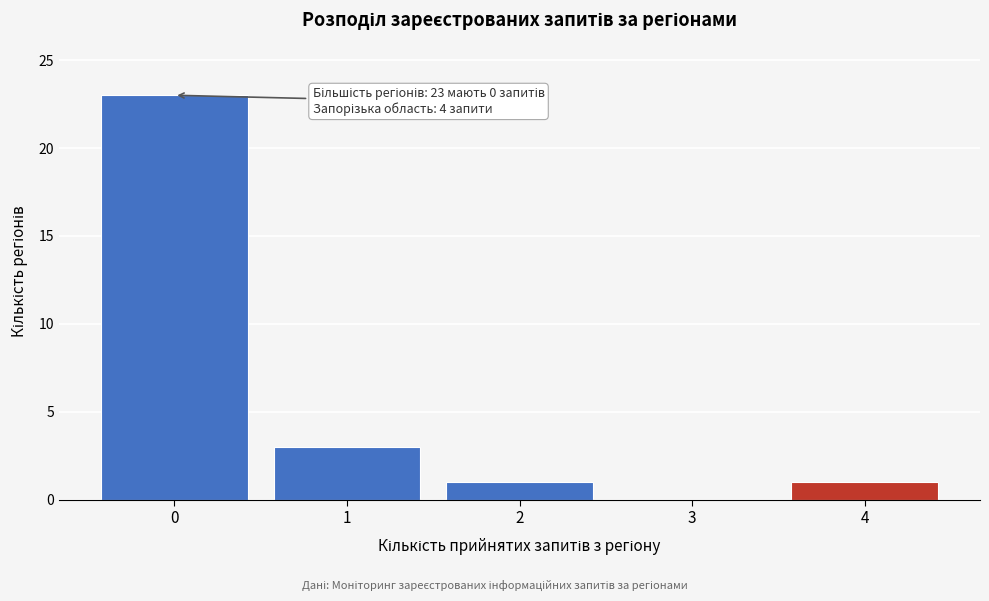

Reading left to right, what are all the values shown in this chart?

0=23	1=3	2=1	3=0	4=1